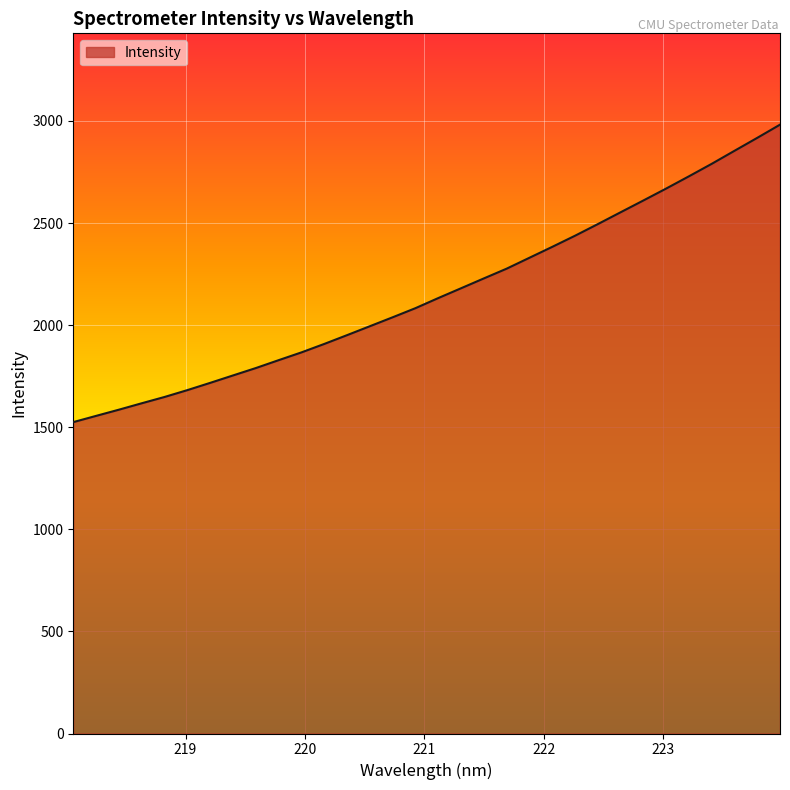

What is the greatest value displayed?

2981.8